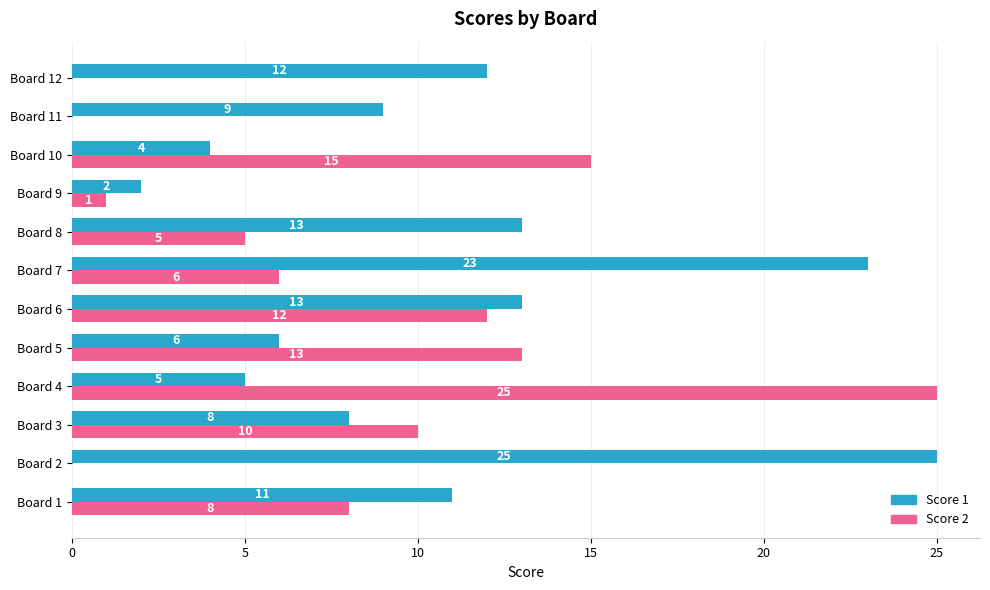

The value of Score 1 at Board 6 is 8. True or false?

False